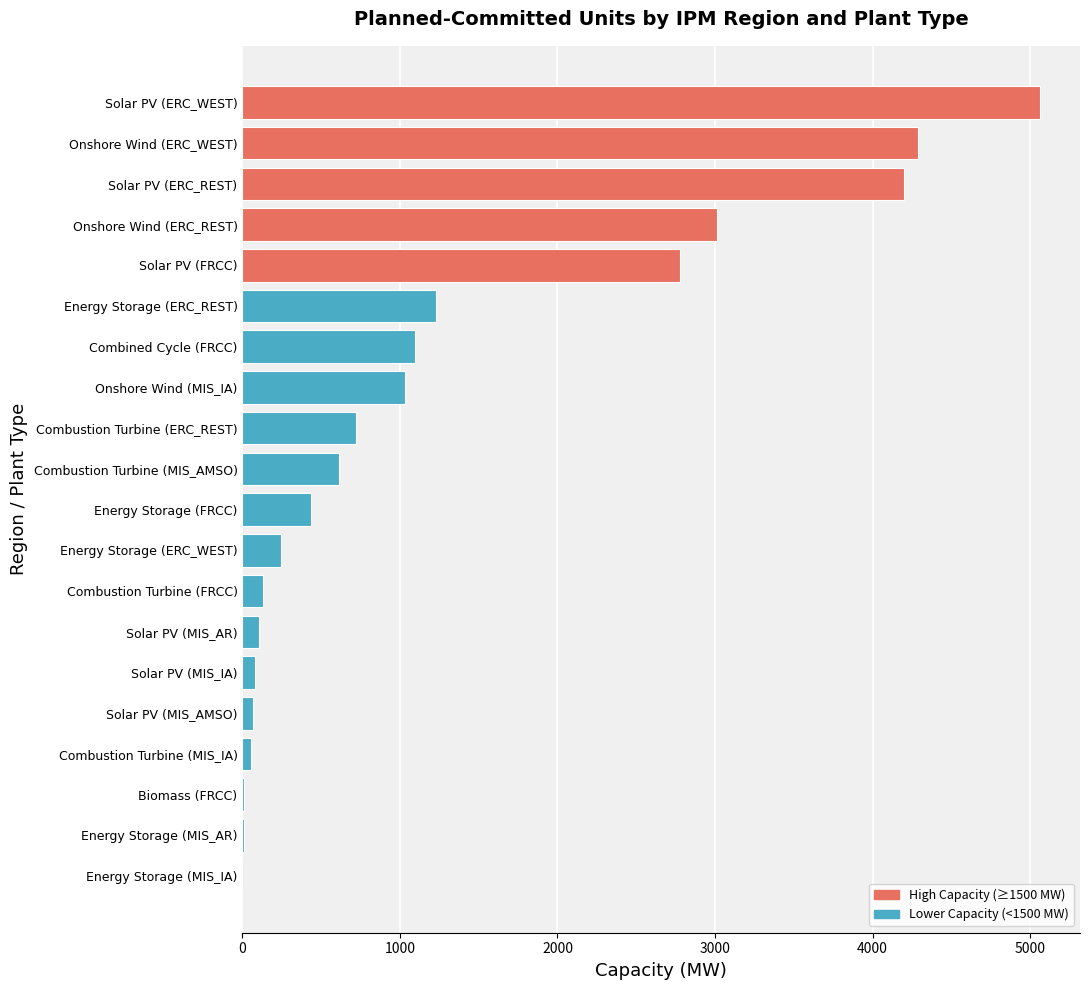

At which category does the chart reach its peak across all series?

Solar PV (ERC_WEST)